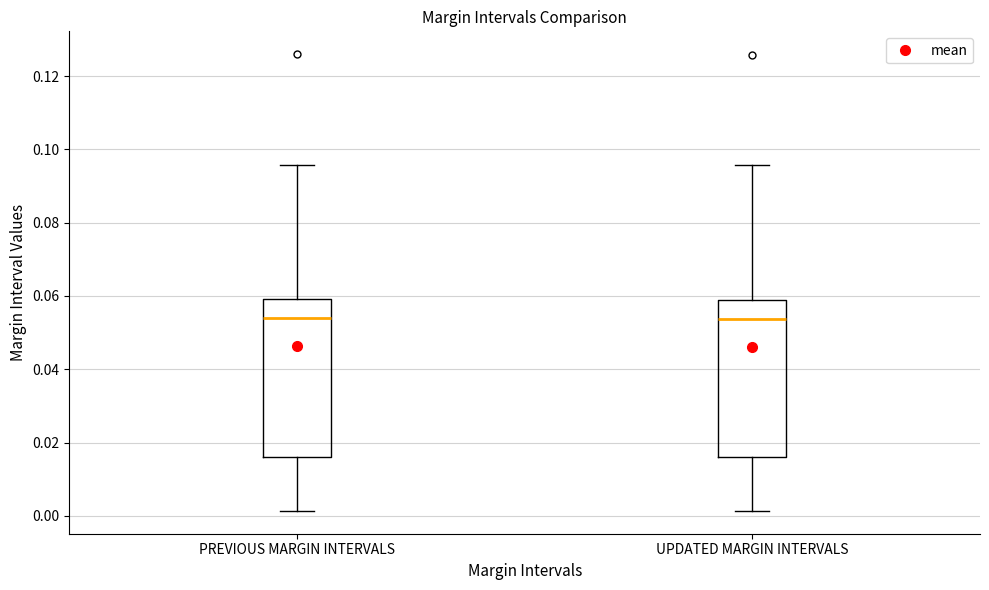

Where does the lower whisker of the box for PREVIOUS MARGIN INTERVALS end on the y-axis? The values are not printed on the chart, so give them approximately, as read against the axis.

0.002